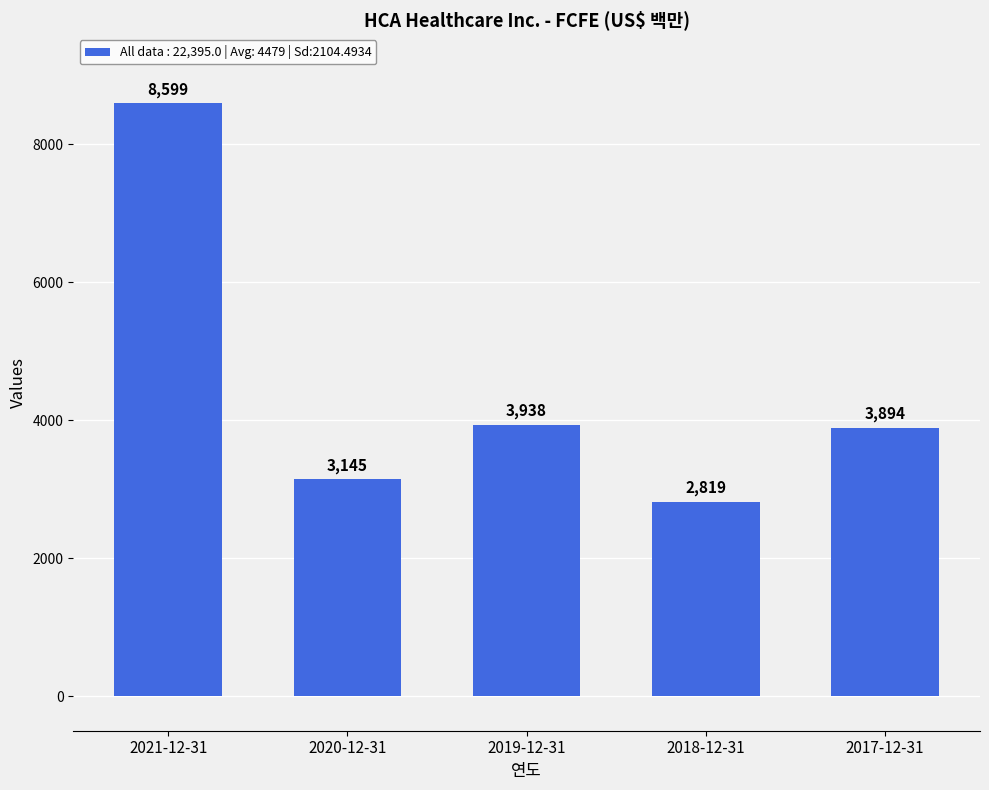

Does the chart contain stacked bars?

No